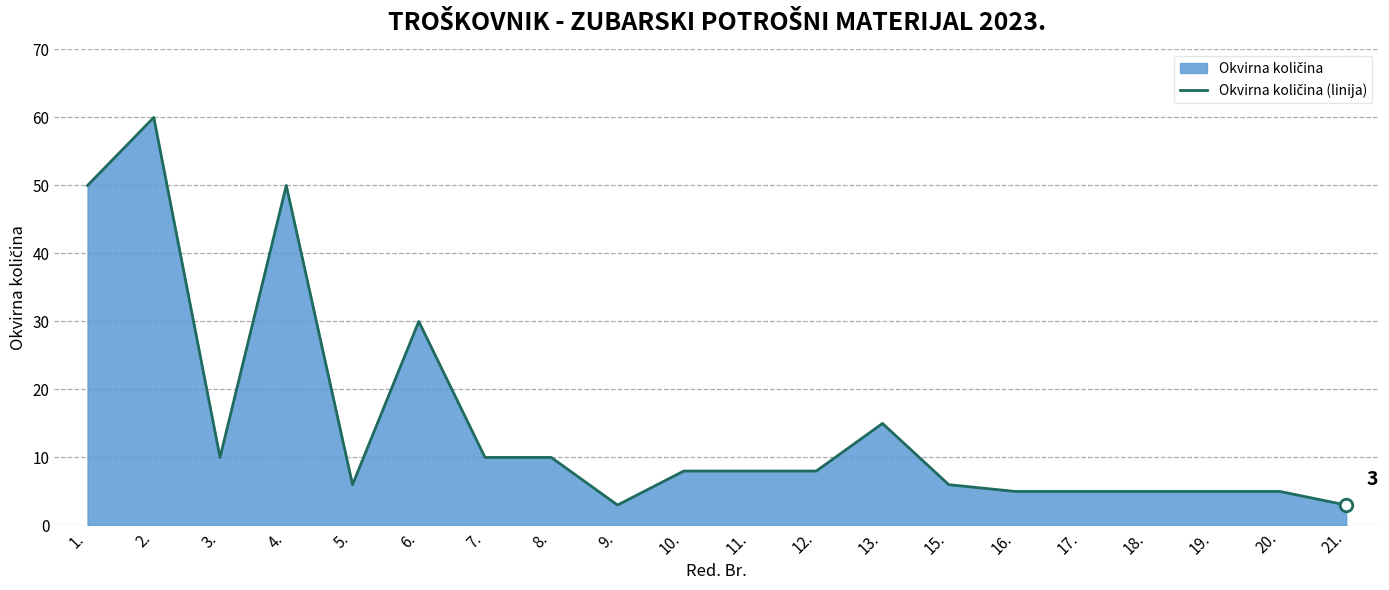

What is the difference between the maximum and second lowest values?

57